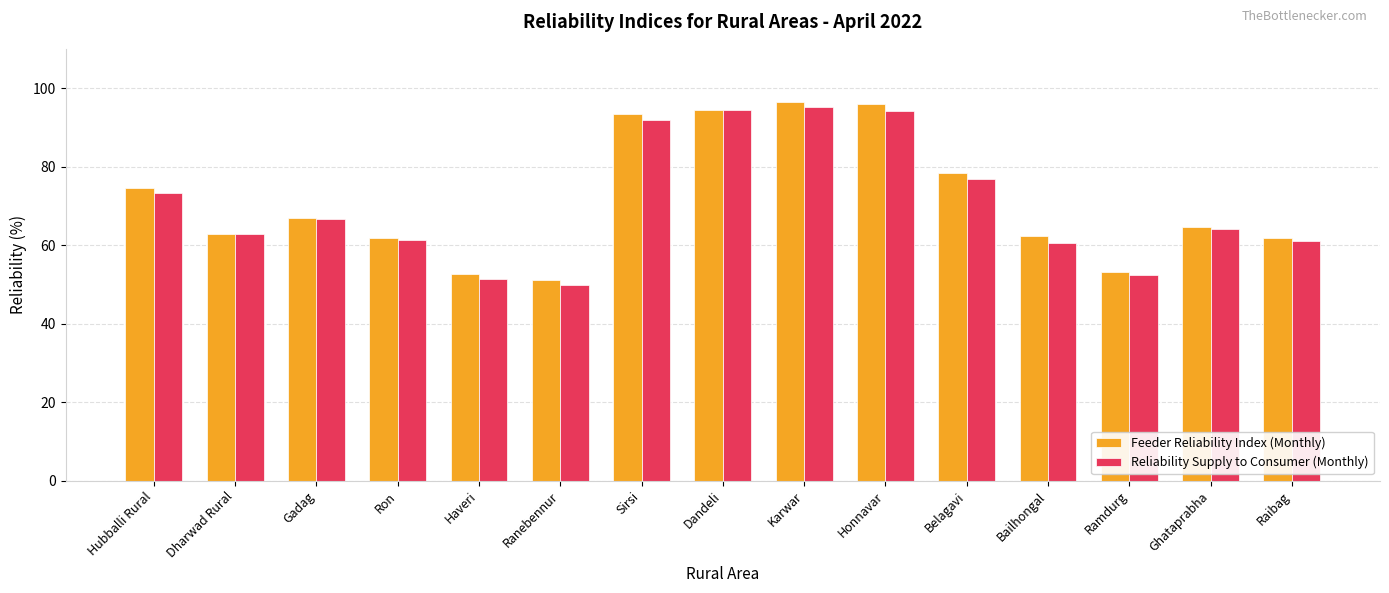

The value of Reliability Supply to Consumer (Monthly) at Haveri is 19.7. True or false?

False